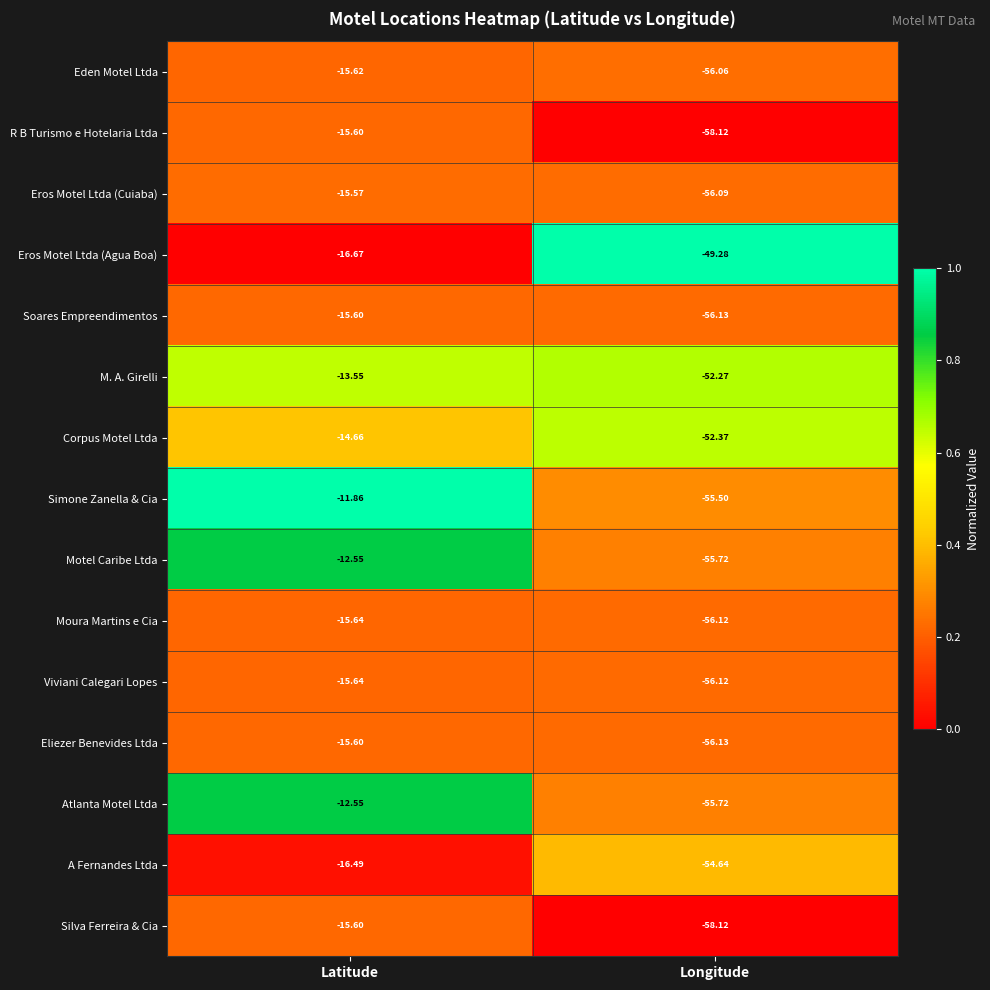

Is the value of Eden Motel Ltda at Longitude greater than the value of Motel Caribe Ltda at Longitude?

No